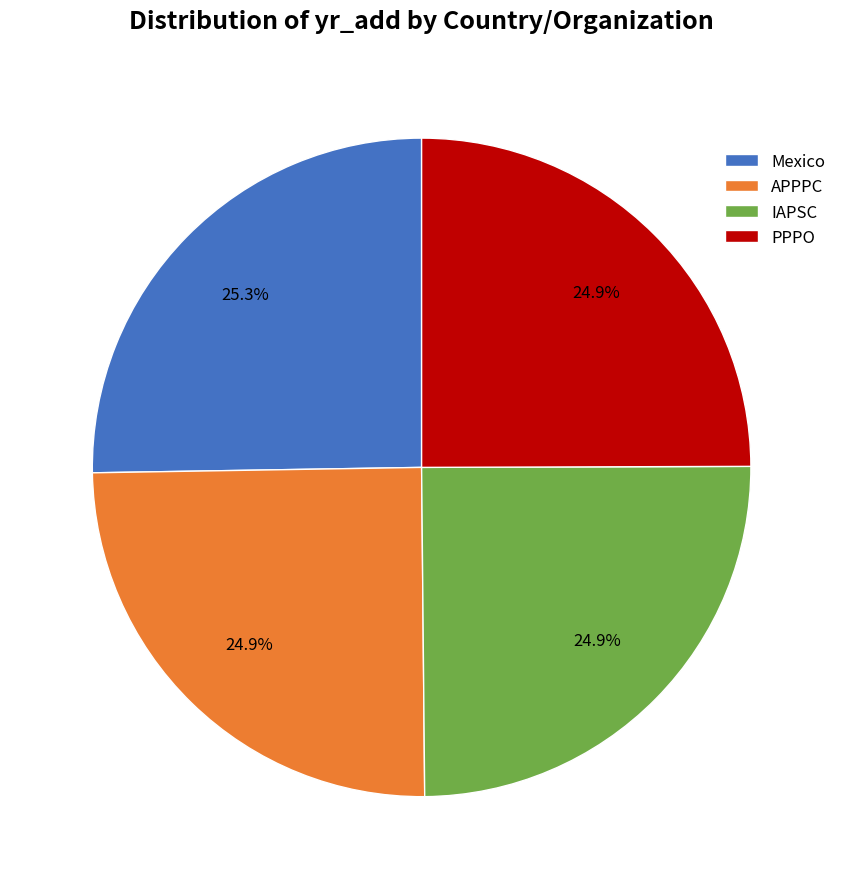

What portion of the pie excludes PPPO?

75.1%